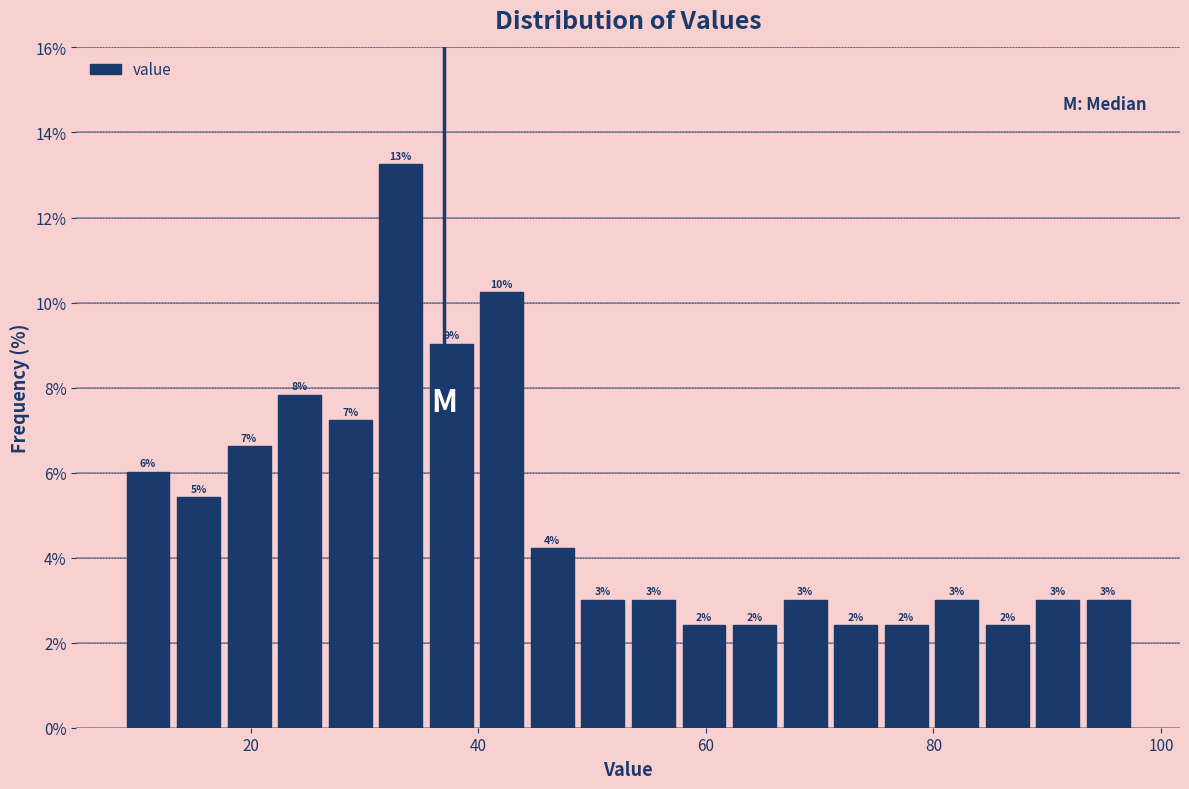

Read against the x-axis, roughly where is the centre of the tallest bar?

34